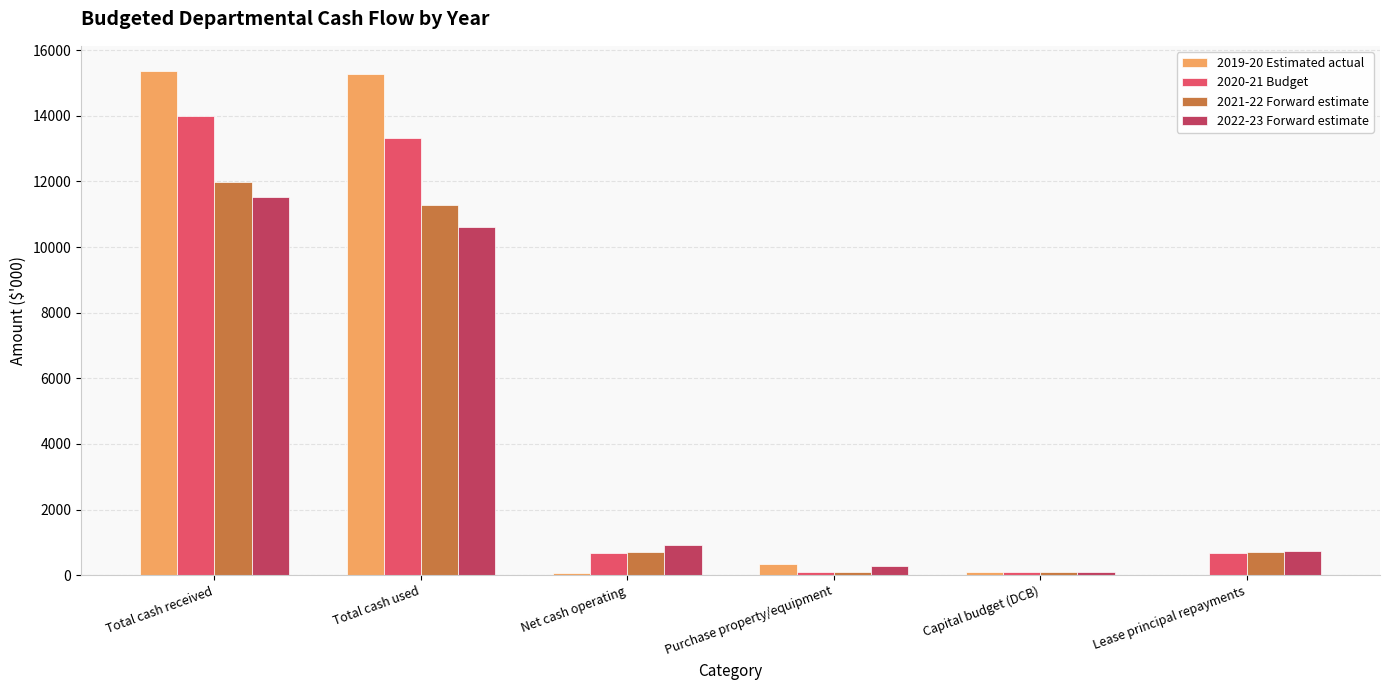

The 2020-21 Budget series shows 13989 at Total cash received. True or false?

True